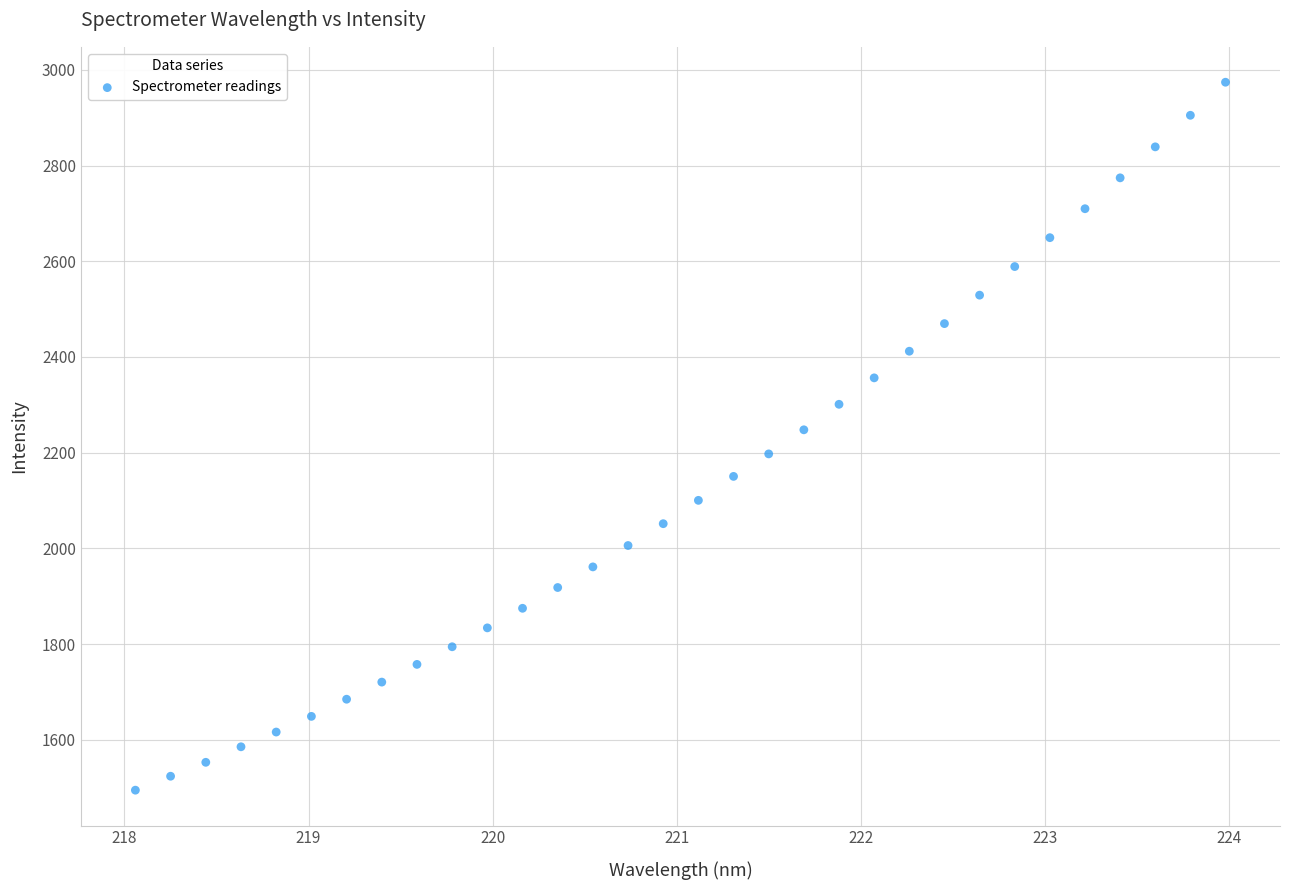

What is the range of X values (max minus min)?

5.9